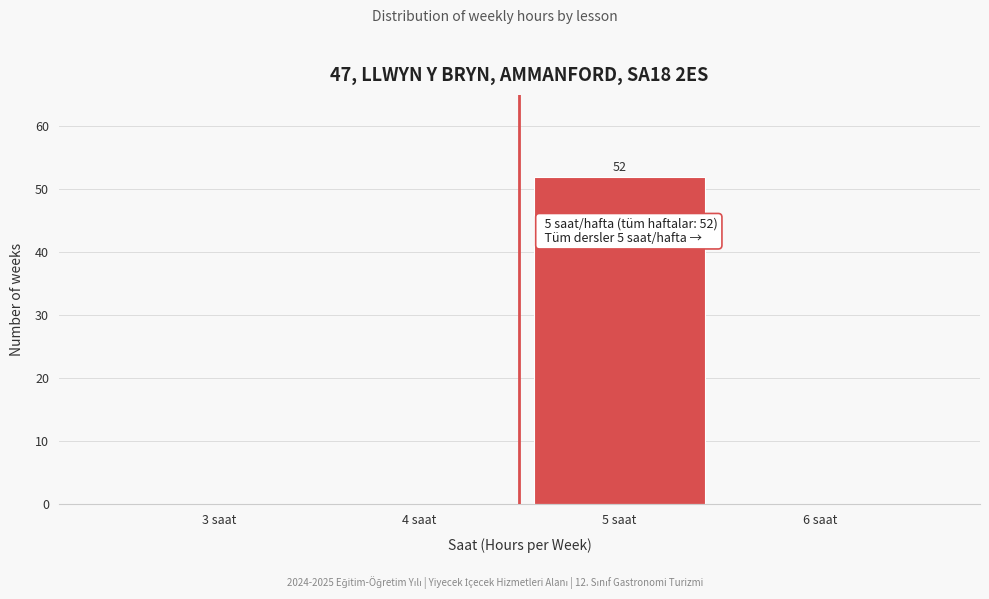

Reading right to left, extract all data points from this chart.

6 saat=0	5 saat=52	4 saat=0	3 saat=0